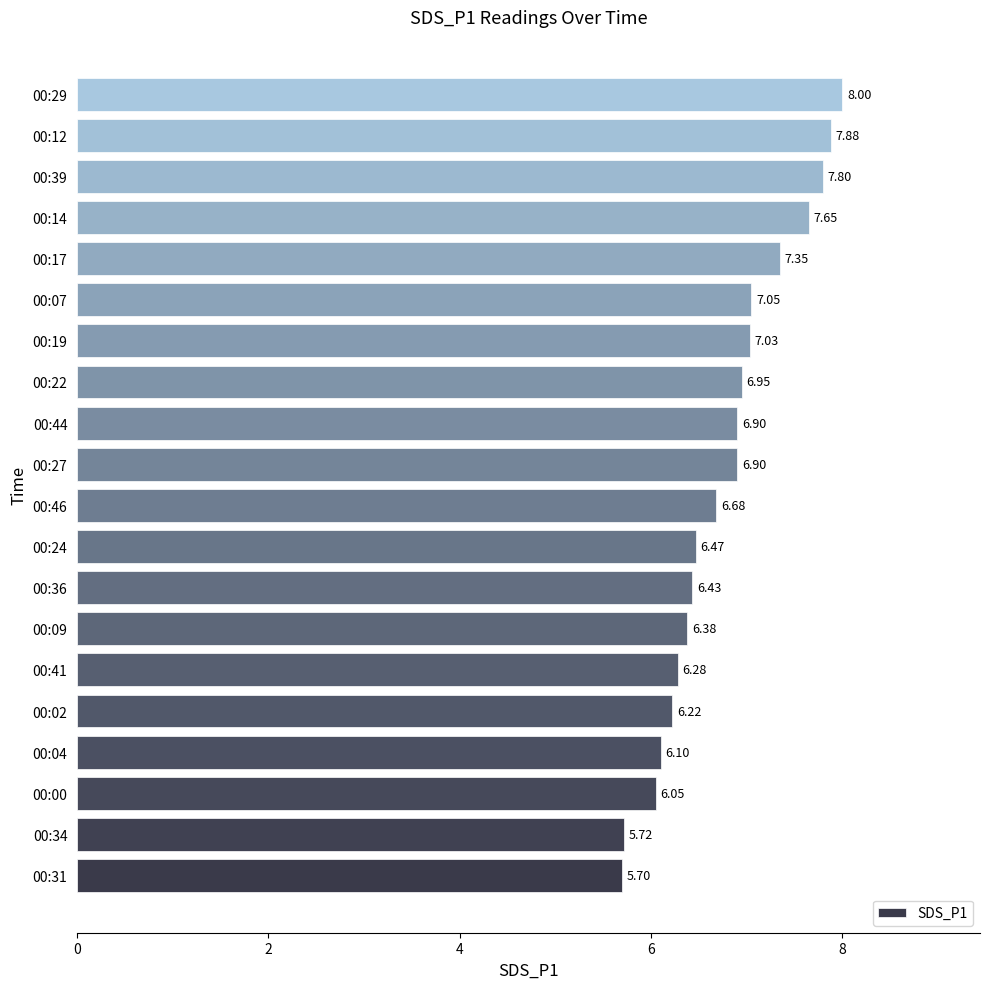

Which label corresponds to the largest value in the chart?

00:29